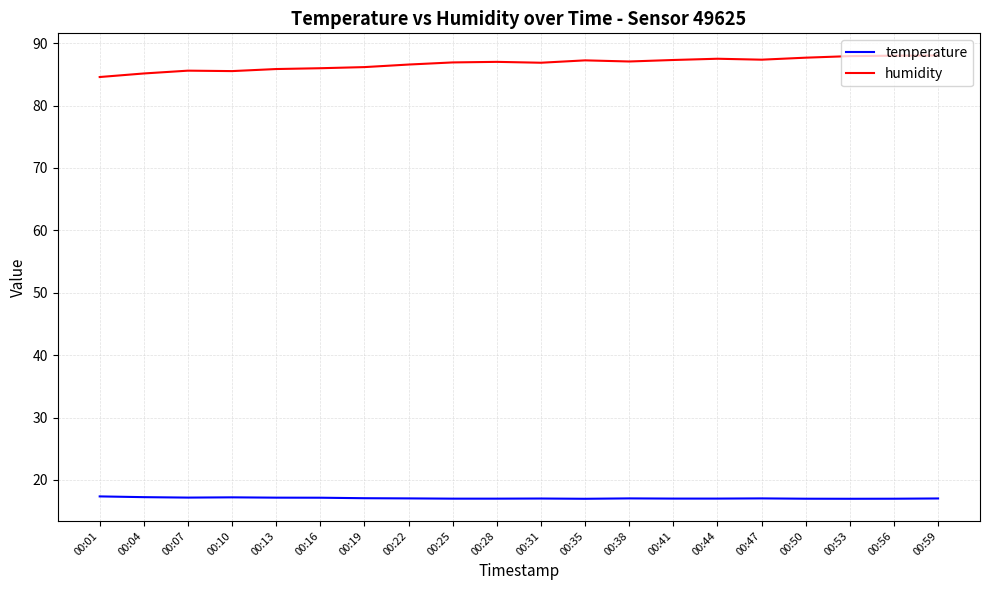

What is the approximate value of temperature at 00:50?

17.0